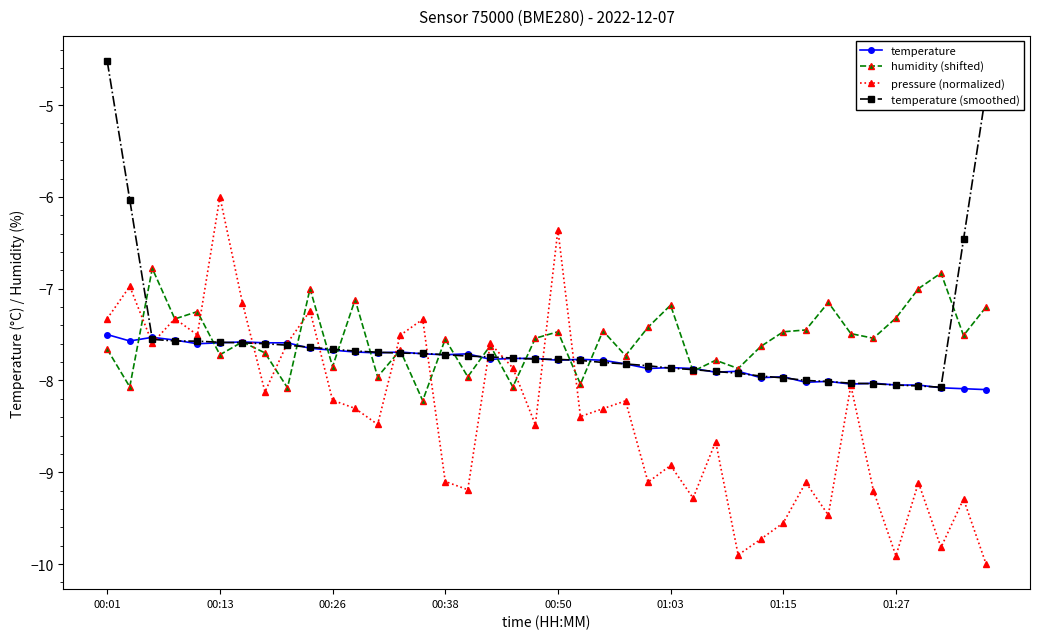

At how many categories does at least one series exceed -9?

40